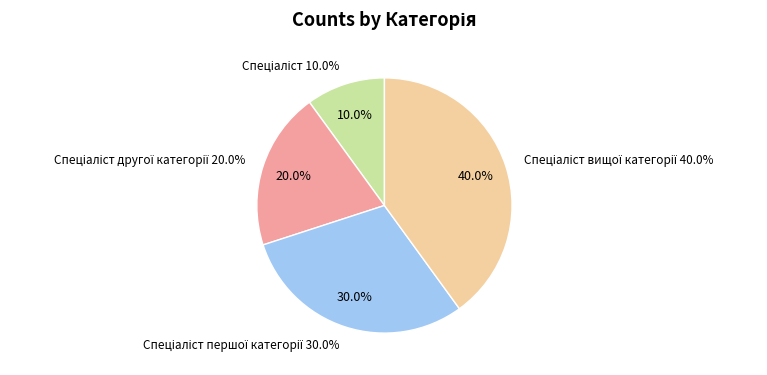

To the nearest percent, what is the difference between the largest and smallest slice percentages?

30%